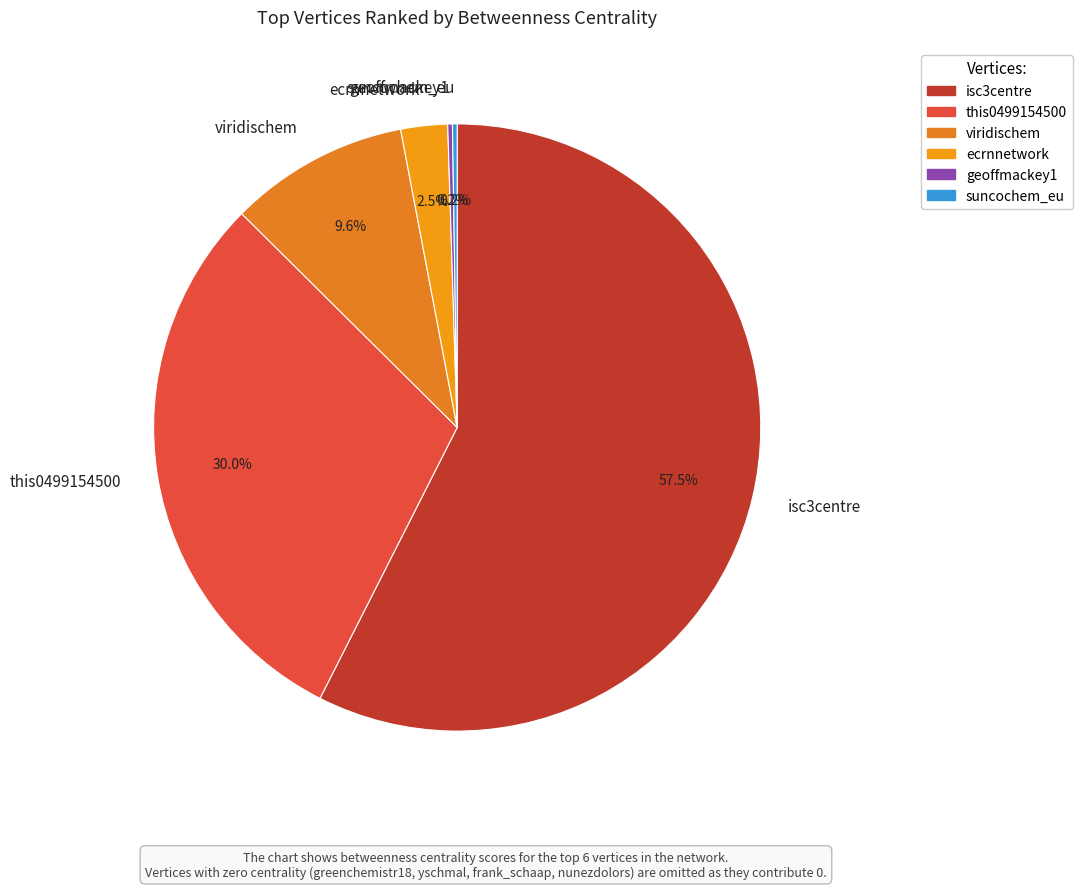

To the nearest percent, what is the difference between the largest and smallest slice percentages?

57%